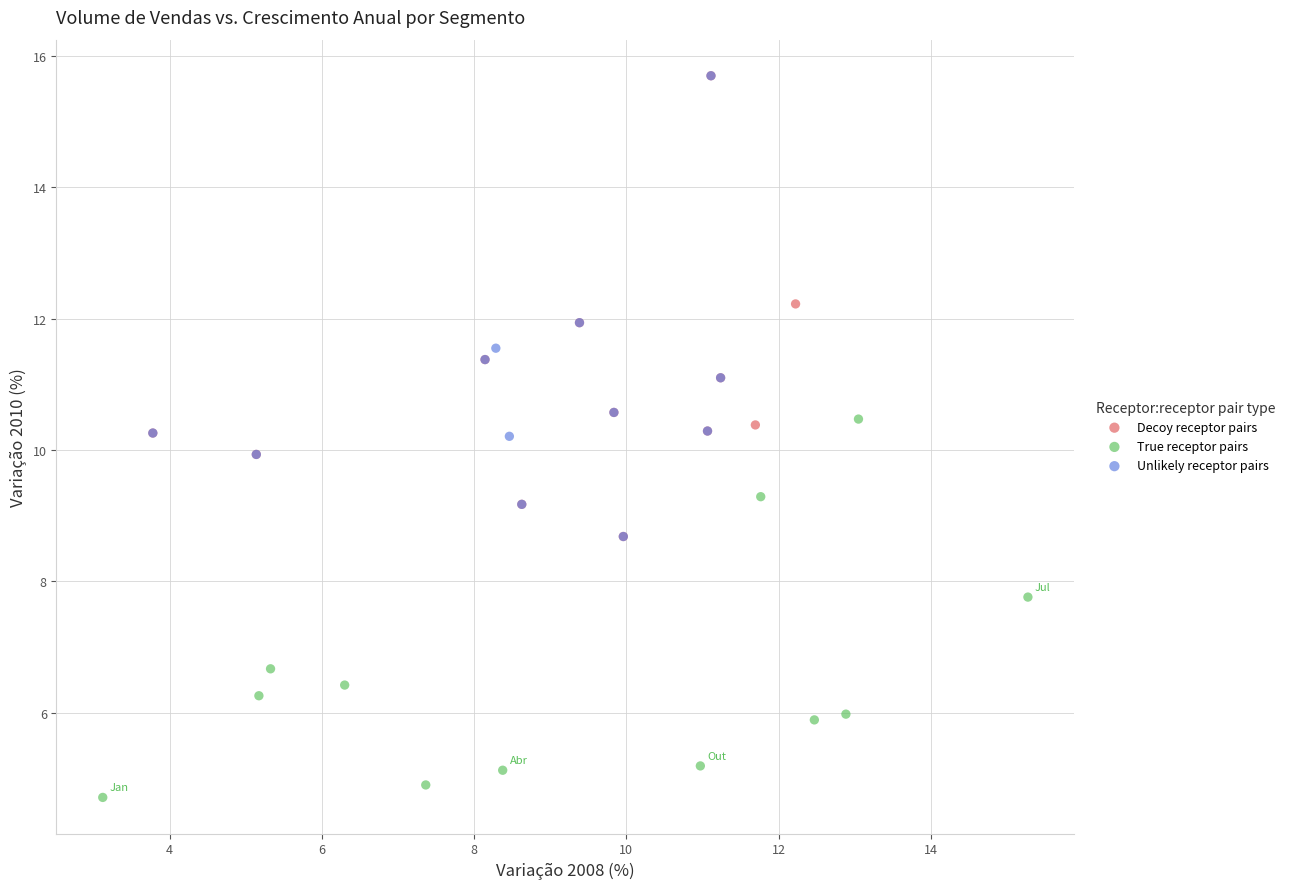

Which series reaches the minimum Y coordinate?

True receptor pairs